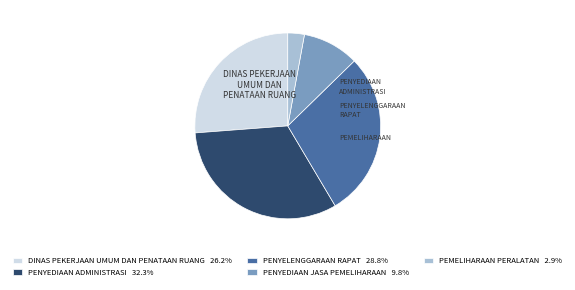

Does any single category account for the majority?

No